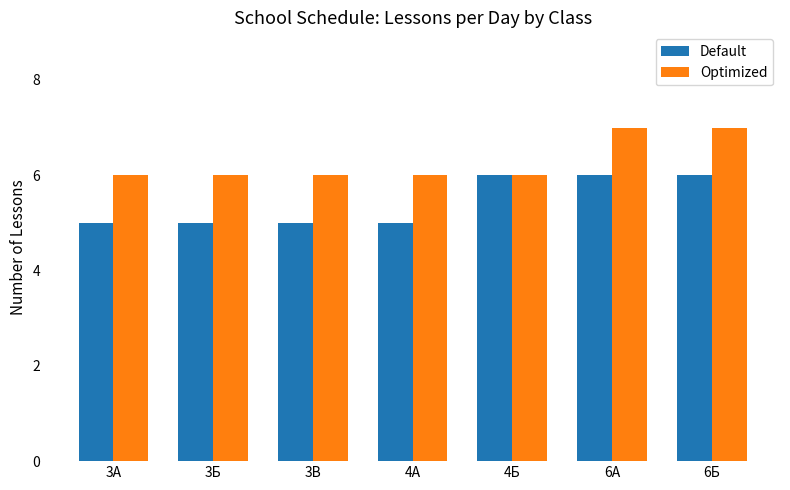

Between 4Б and 6Б, which series saw the biggest shift?

Optimized